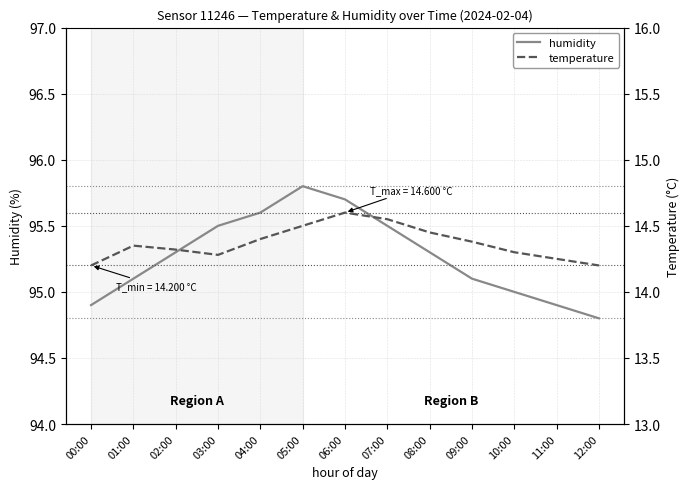

In humidity, how many points are higher than both neighbors (excluding endpoints)?

1